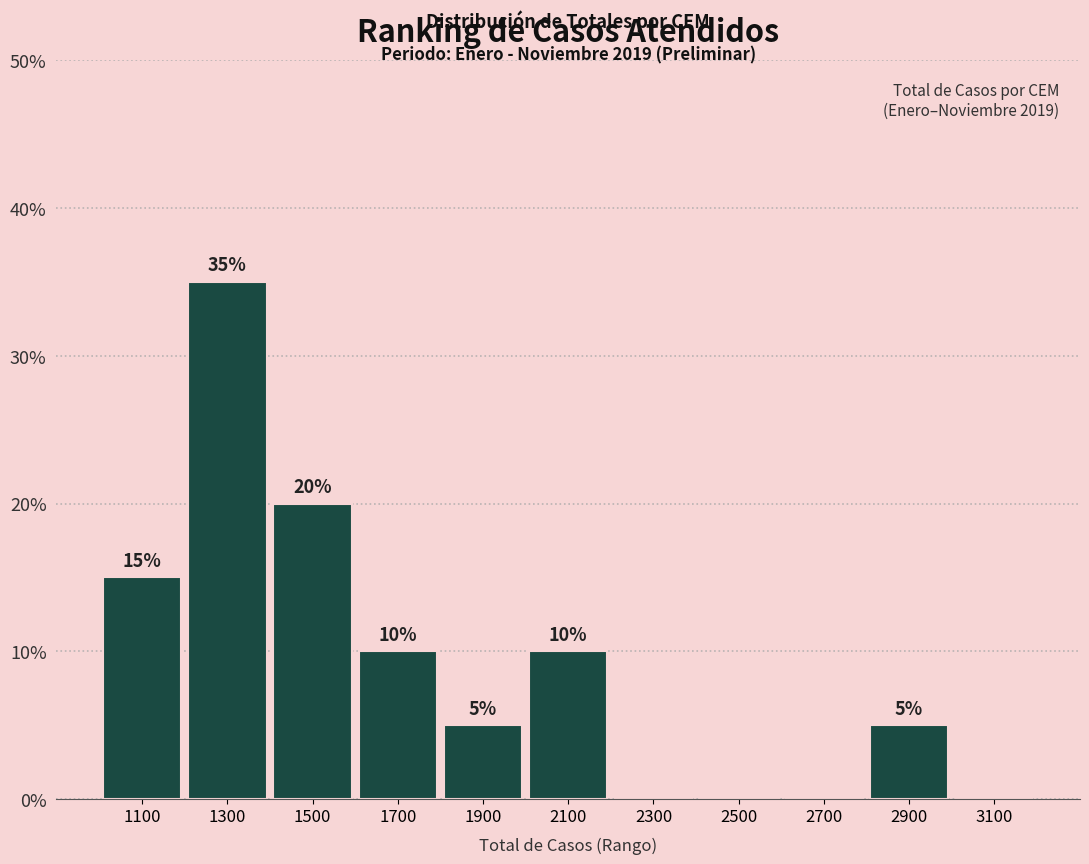

Over which range of the x-axis is the bar tallest?

1200 to 1400